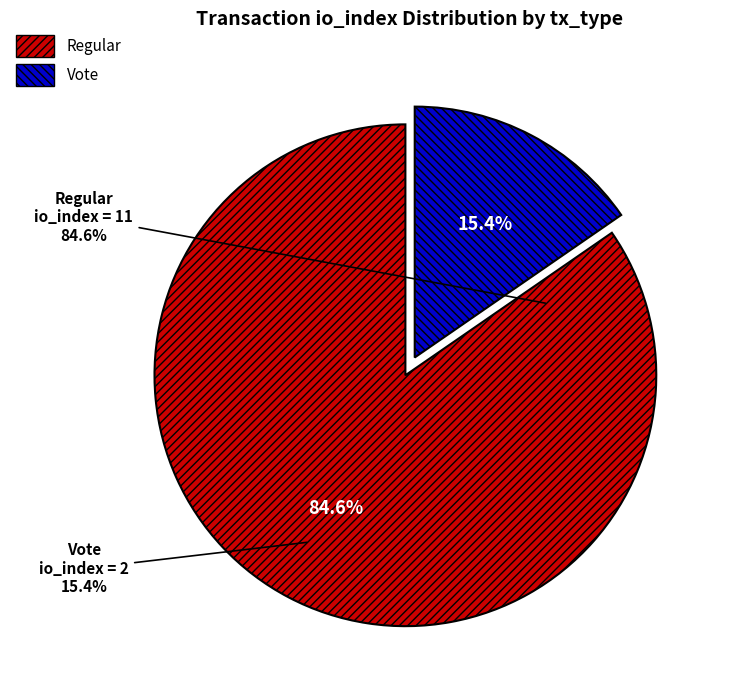

How many slices are in this pie chart?

2